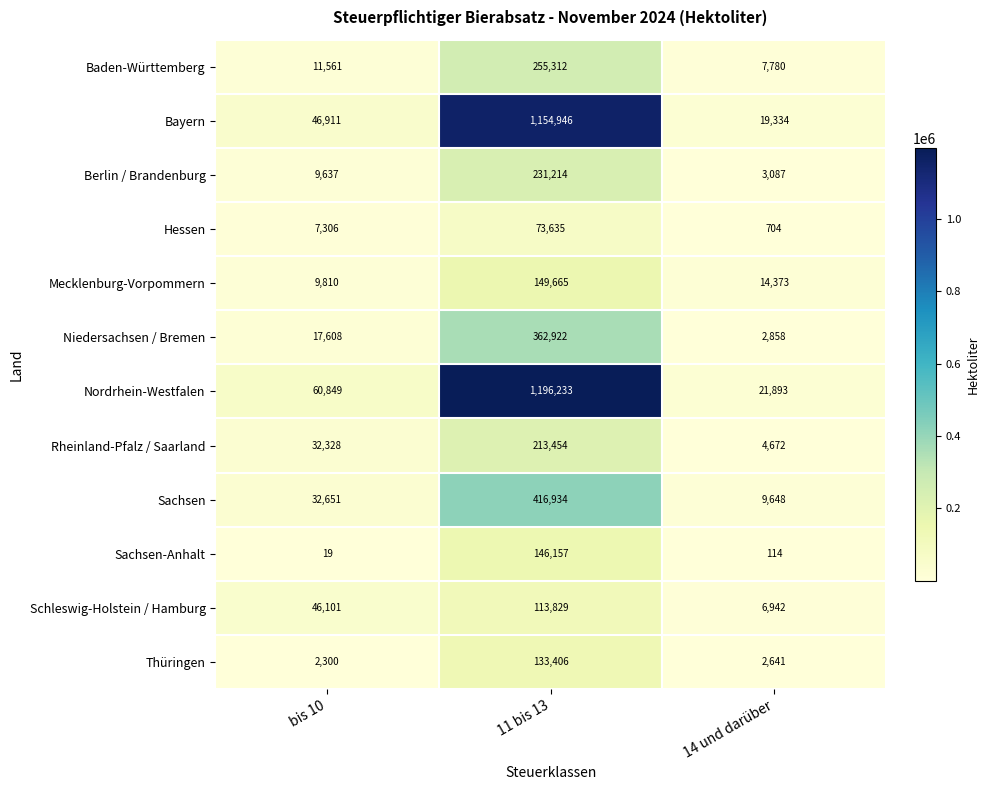

List the series in order of their peak value, lowest first.

Hessen, Schleswig-Holstein / Hamburg, Thüringen, Sachsen-Anhalt, Mecklenburg-Vorpommern, Rheinland-Pfalz / Saarland, Berlin / Brandenburg, Baden-Württemberg, Niedersachsen / Bremen, Sachsen, Bayern, Nordrhein-Westfalen